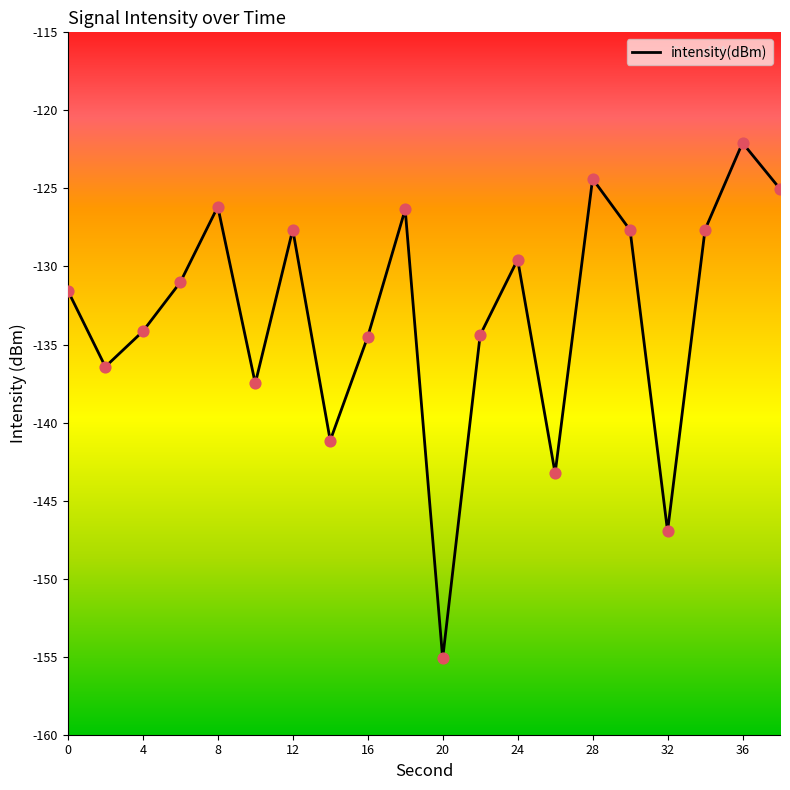

What is the difference between the maximum and minimum values?

33.0